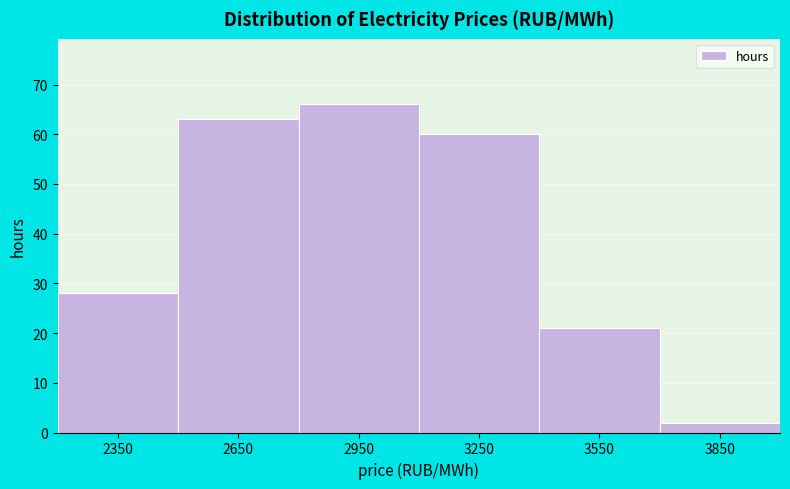

Reading left to right, list every bar in this chart as the range it spans on the x-axis followed by its height. The values are not printed on the chart, so give them approximately, as read against the axis.

2200 to 2500: 28
2500 to 2800: 63
2800 to 3100: 66
3100 to 3400: 60
3400 to 3700: 21
3700 to 4000: 2